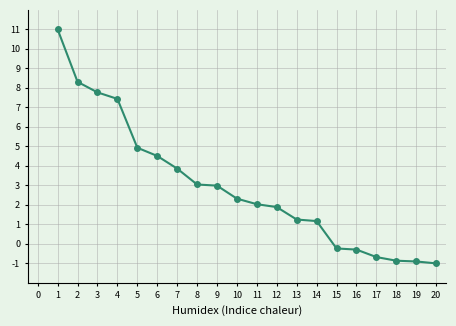

Is it true that the value at 12 is 0.9?

False